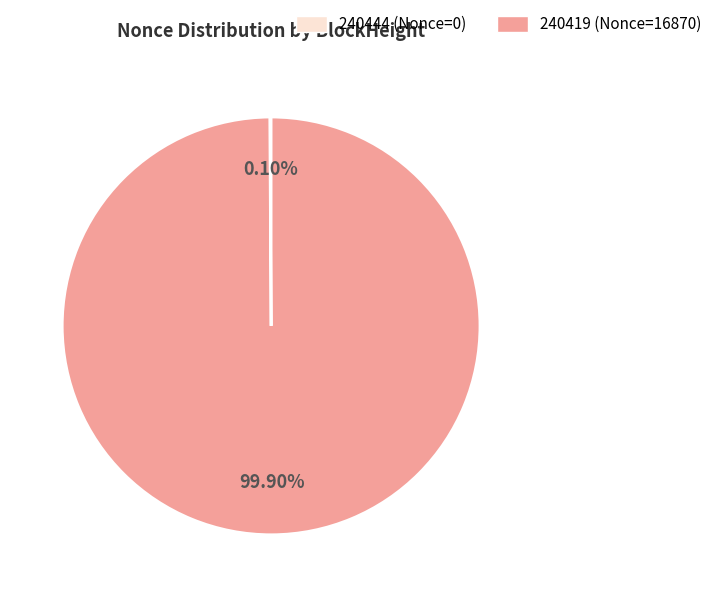

Is there a majority slice in this chart?

Yes